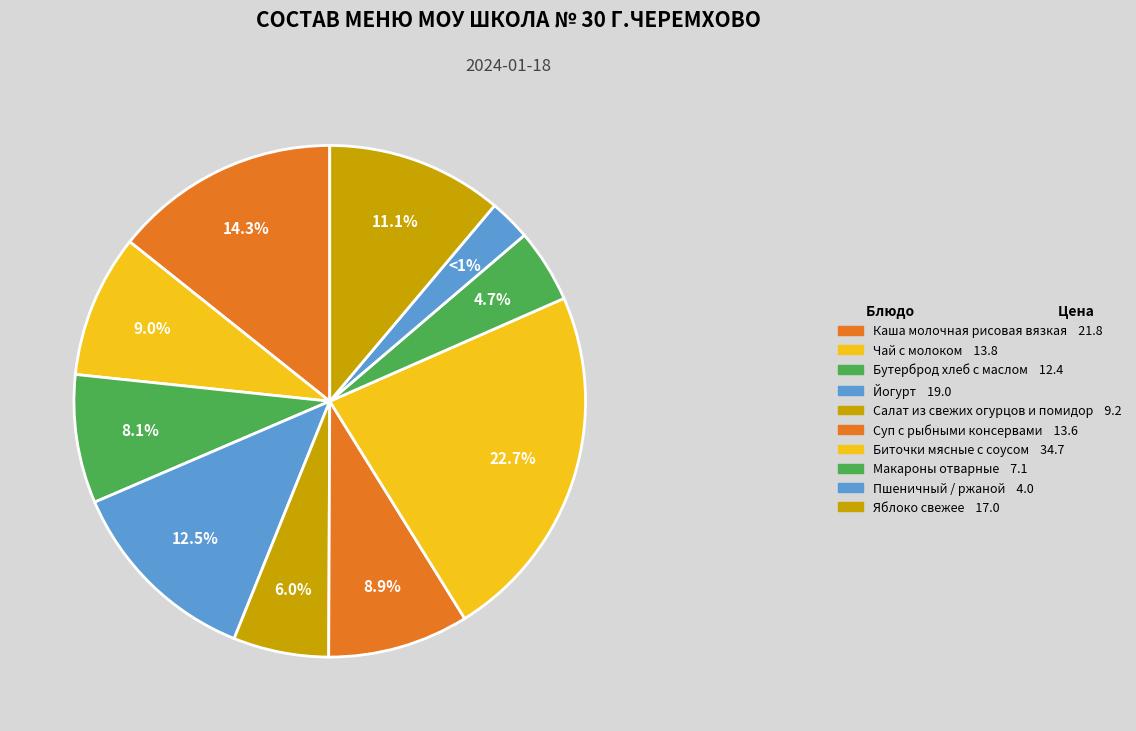

Between Чай с молоком and Биточки мясные с соусом, which is larger?

Биточки мясные с соусом